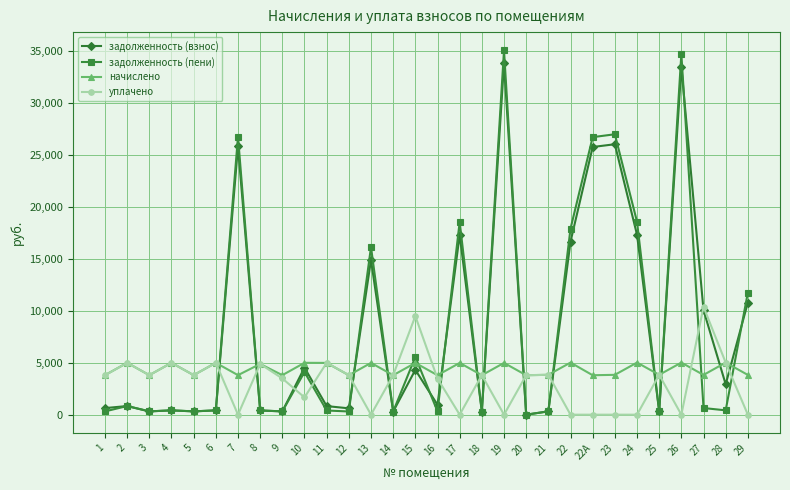

True or false: уплачено has more than 1 points higher than both neighbors.

True